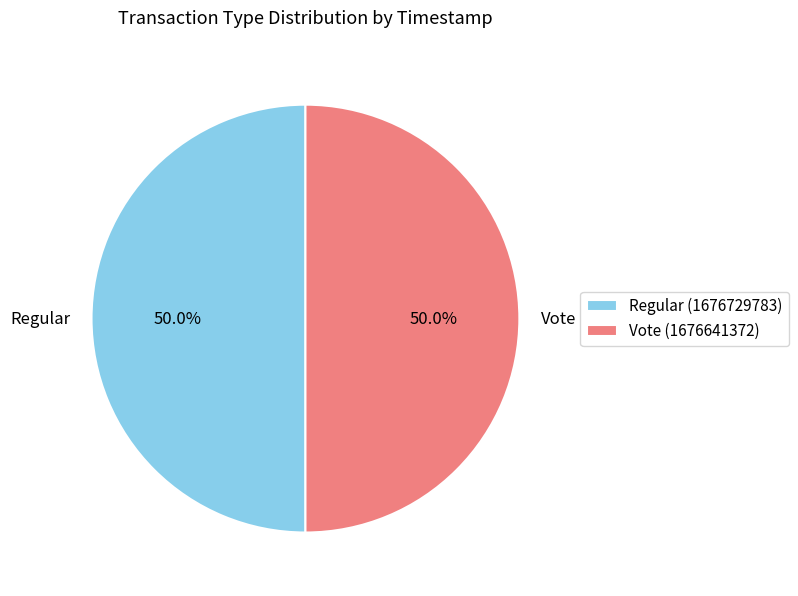

Approximately how many times larger is the value at Regular compared to Vote?

1.0